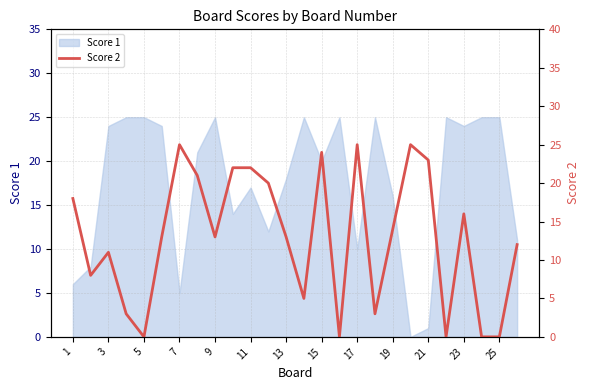

The Score 1 series shows 16 at 19. True or false?

True